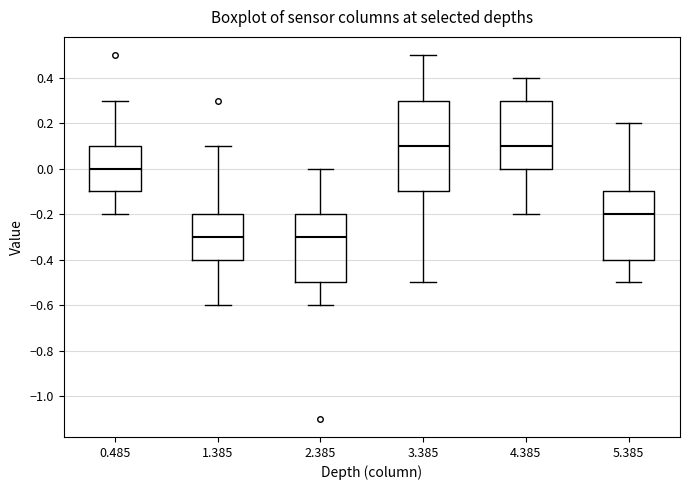

Reading left to right, read every box against the y-axis: the position of its median line, the range the box covers, and the ends of its whiskers. The values are not printed on the chart, so give them approximately, as read against the axis.

0.485: median 0.0, box -0.1 to 0.1, whiskers -0.2 to 0.3
1.385: median -0.3, box -0.4 to -0.2, whiskers -0.6 to 0.1
2.385: median -0.3, box -0.5 to -0.2, whiskers -0.6 to 0.0
3.385: median 0.1, box -0.1 to 0.3, whiskers -0.5 to 0.5
4.385: median 0.1, box 0.0 to 0.3, whiskers -0.2 to 0.4
5.385: median -0.2, box -0.4 to -0.1, whiskers -0.5 to 0.2